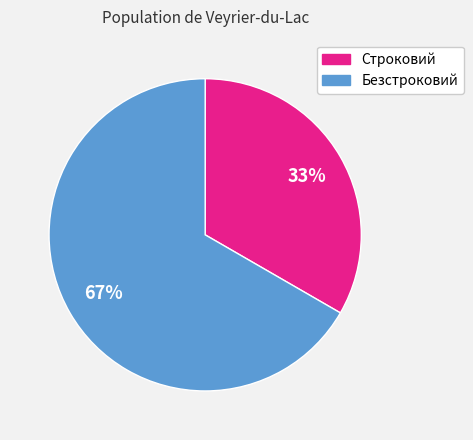

How many slices are in this pie chart?

2